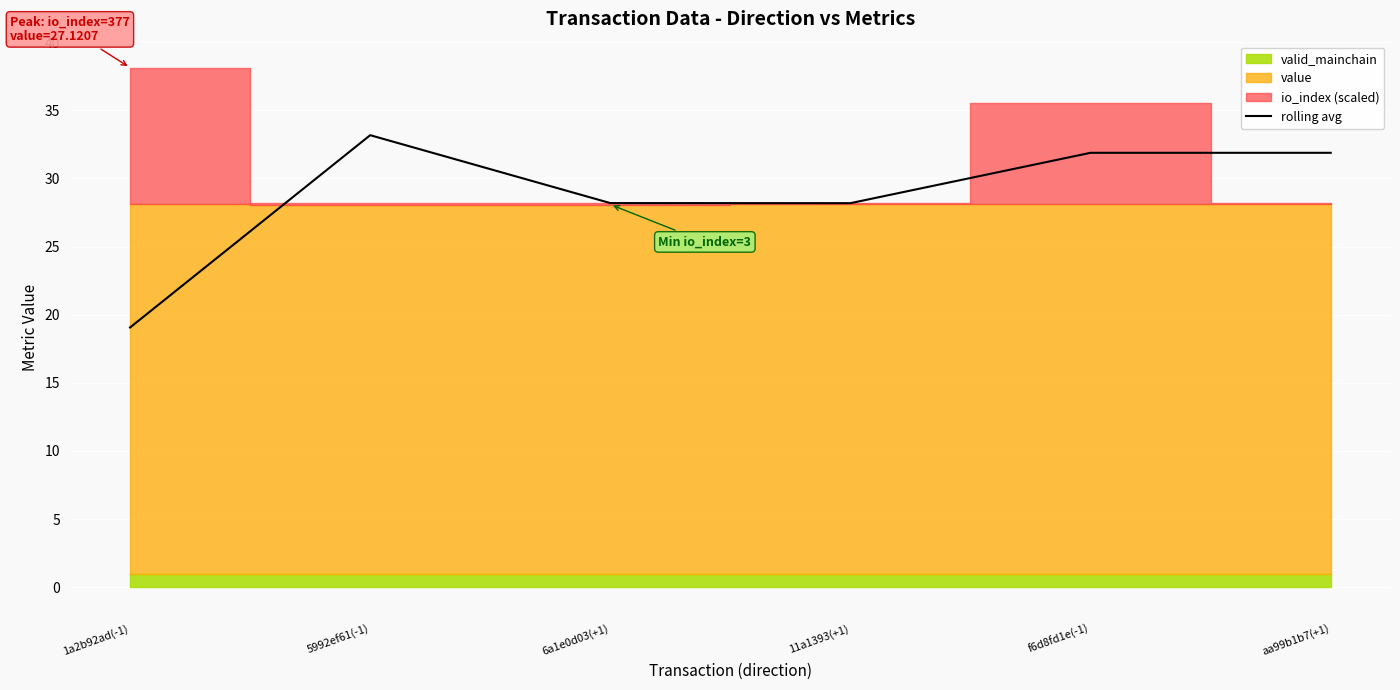

Where does the data first go above 31?

5992ef61(-1)